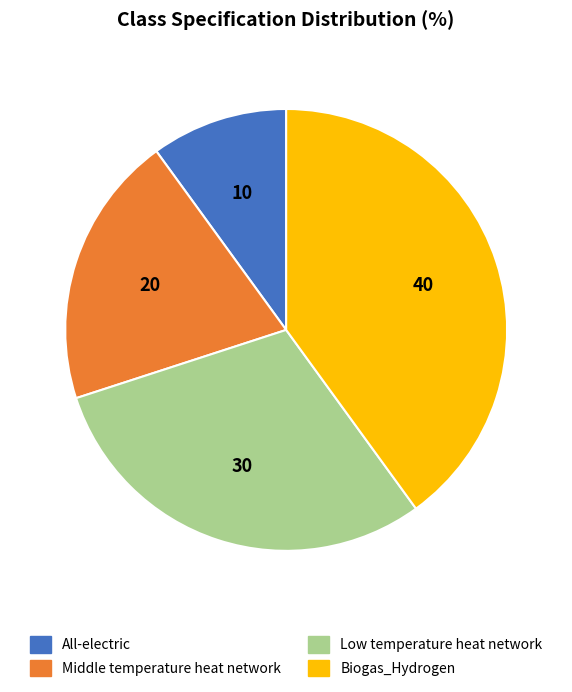

What is the ratio of the value at All-electric to the value at Middle temperature heat network?

0.5